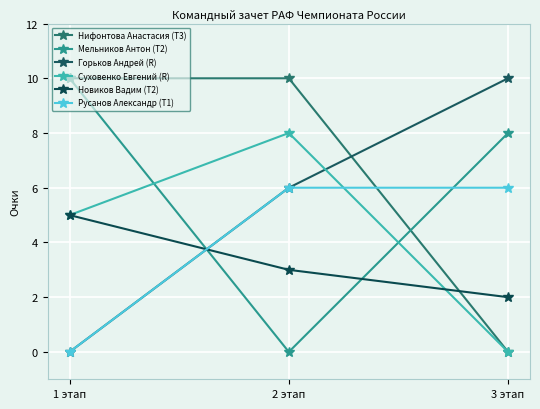

What is the label of the 1st point from the left?

1 этап